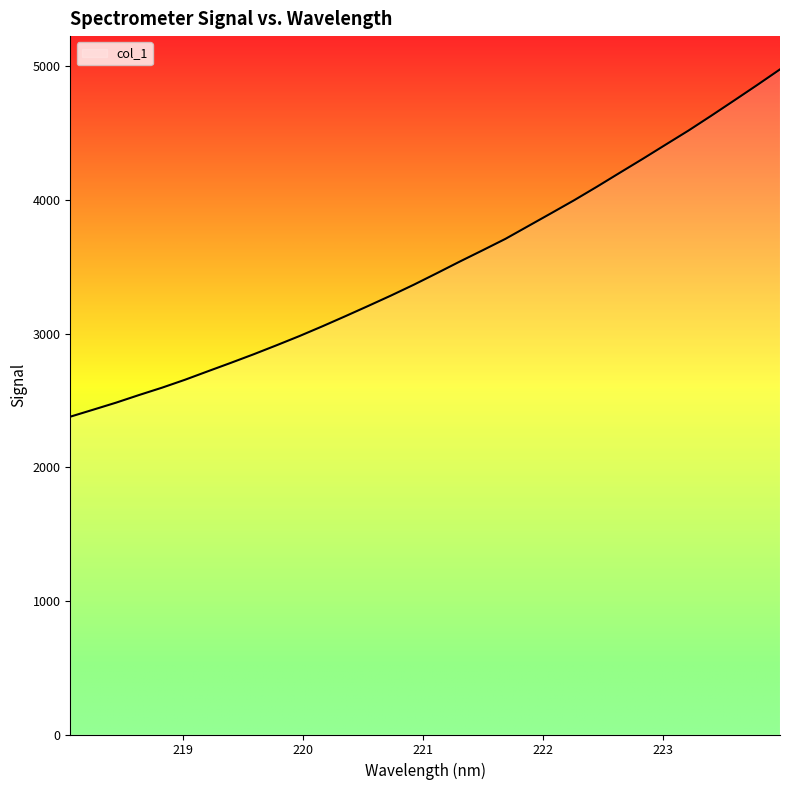

What is the smallest value displayed?

2378.2